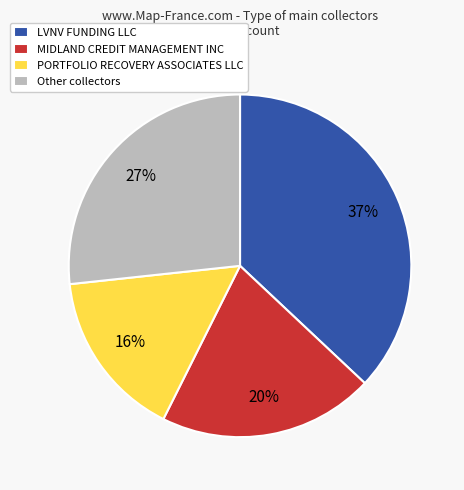

Is there a majority slice in this chart?

No